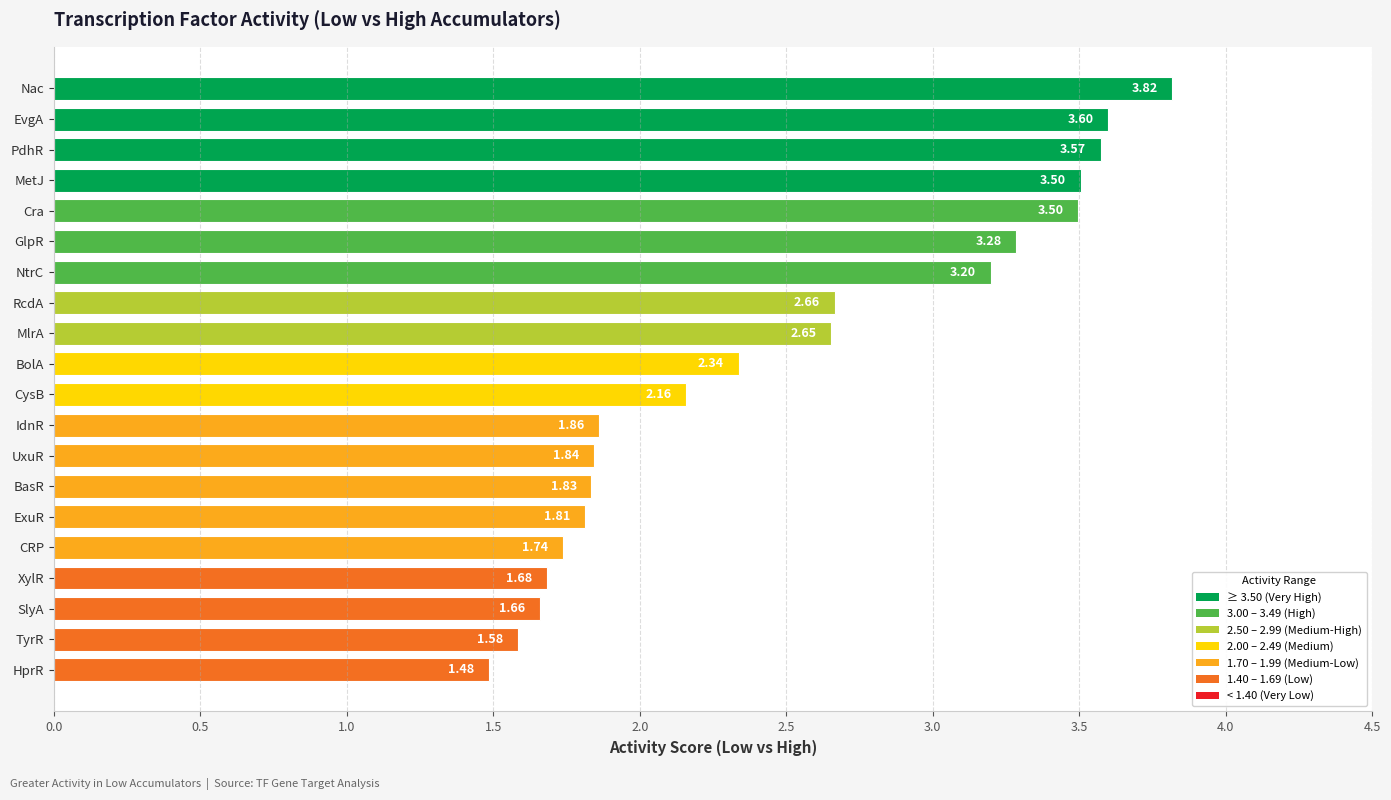

Which has a higher value, EvgA or UxuR?

EvgA